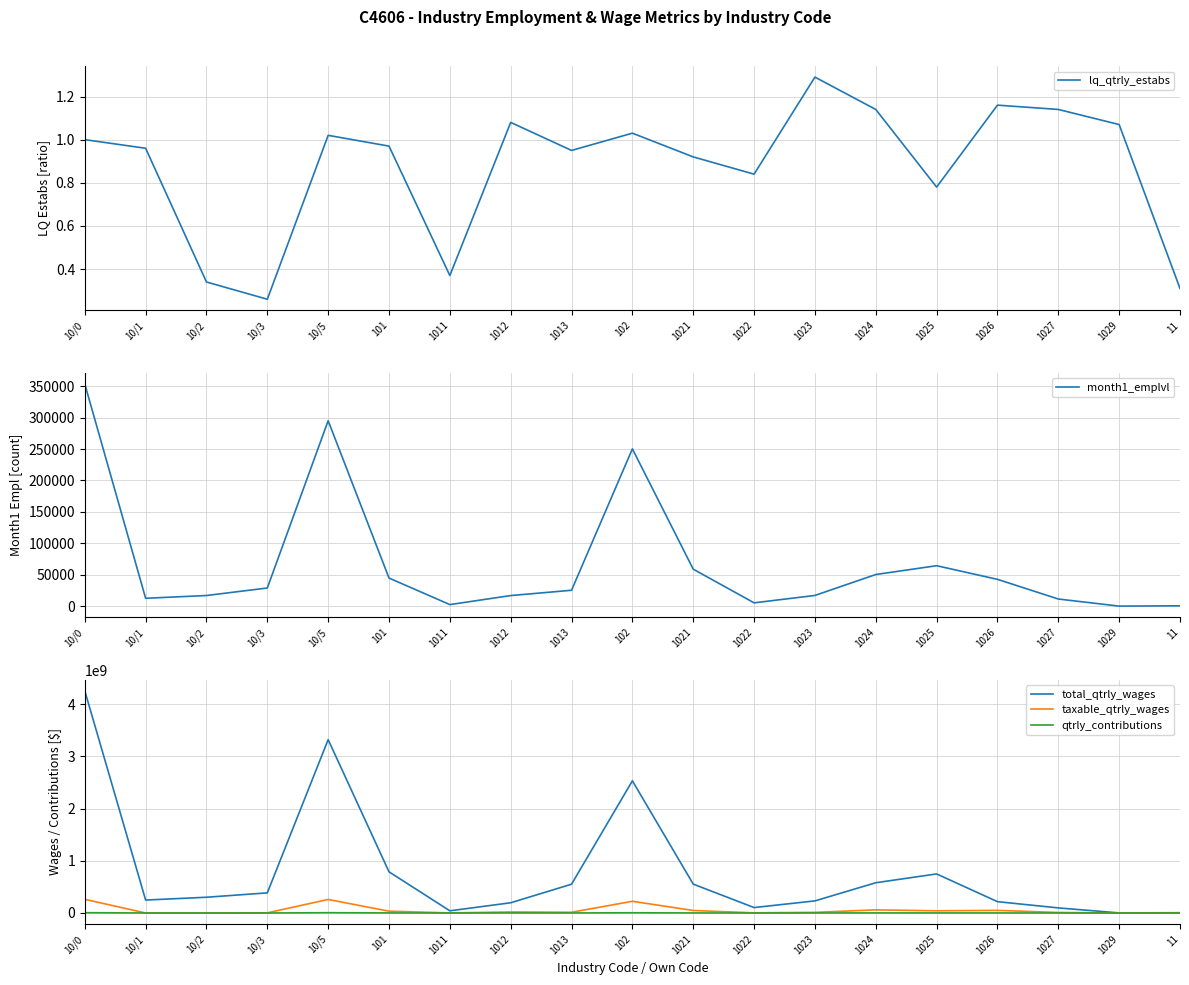

What is the difference between the maximum and minimum values in the qtrly_contributions series?

5643594